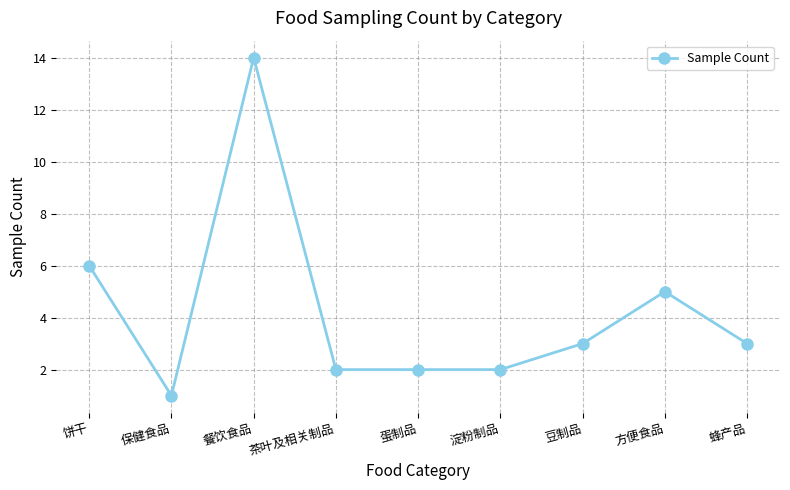

The value at 蜂产品 is 3. True or false?

True